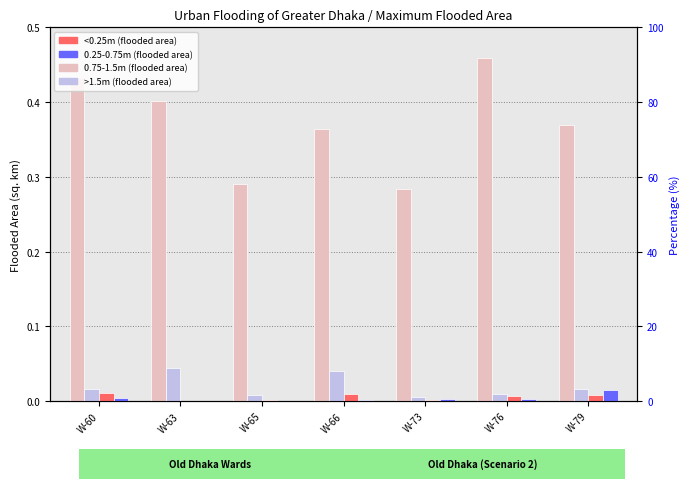

Is the value of >1.5m at W-63 greater than the value of 0.25-0.75m at W-65?

No